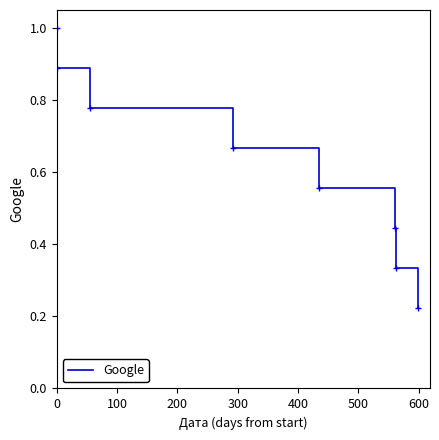

What is the smallest value displayed?

0.2